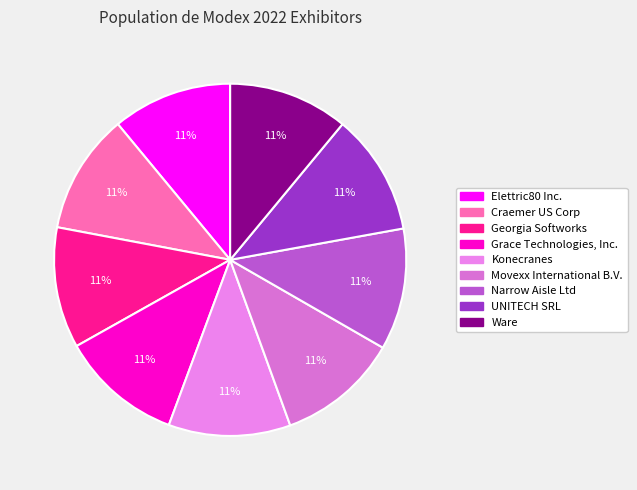

Which category has the smallest portion of the pie?

Elettric80 Inc.